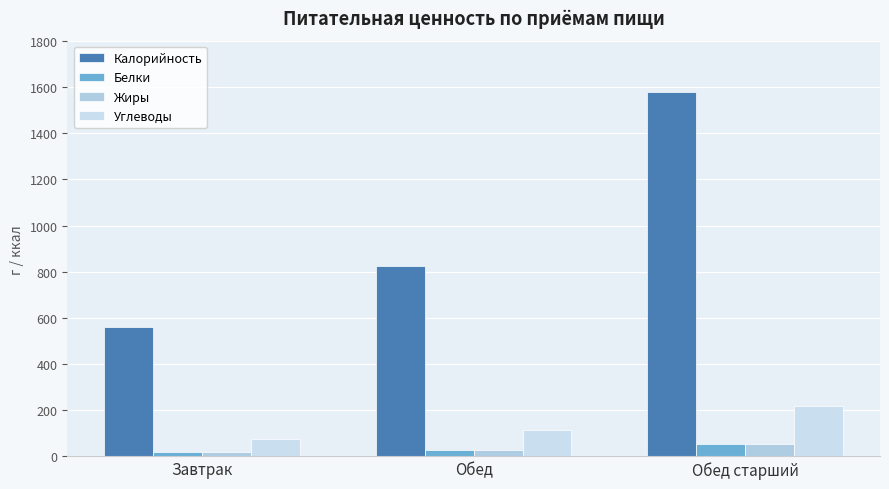

Which category has the lowest value across all series?

Завтрак